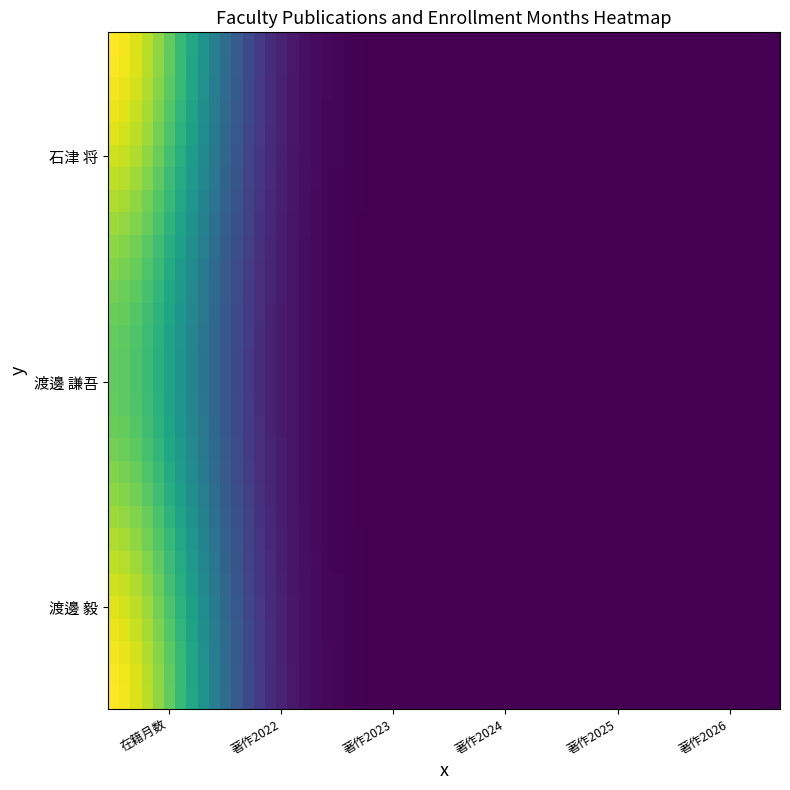

Which series has the widest spread of values?

石津 将